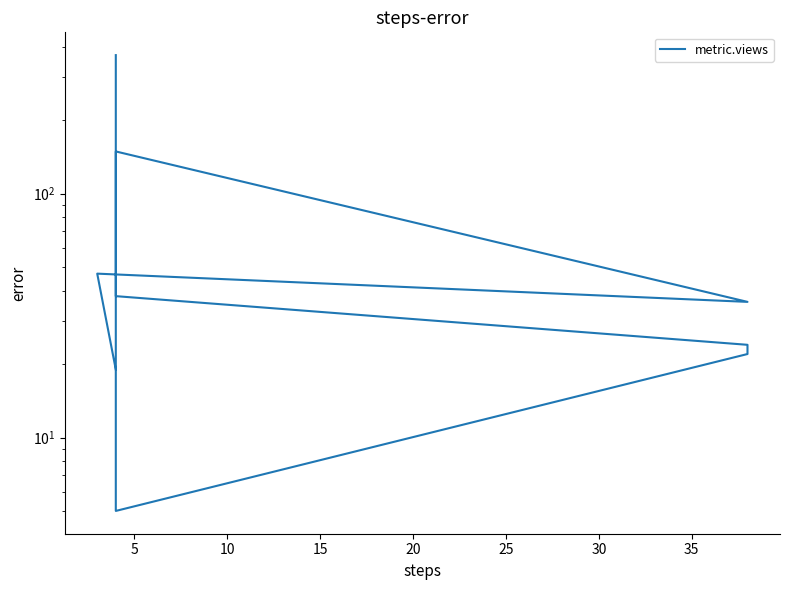

Count the number of categories in the chart.

10